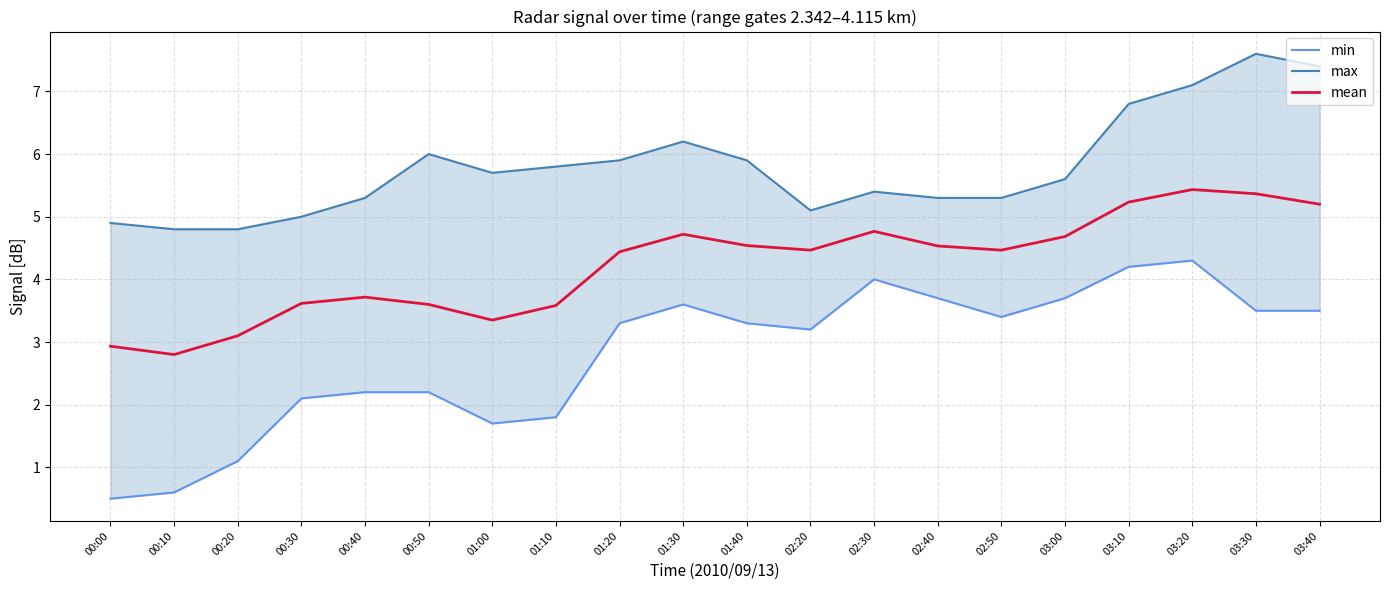

Between 00:10 and 00:30, which is larger?

00:30